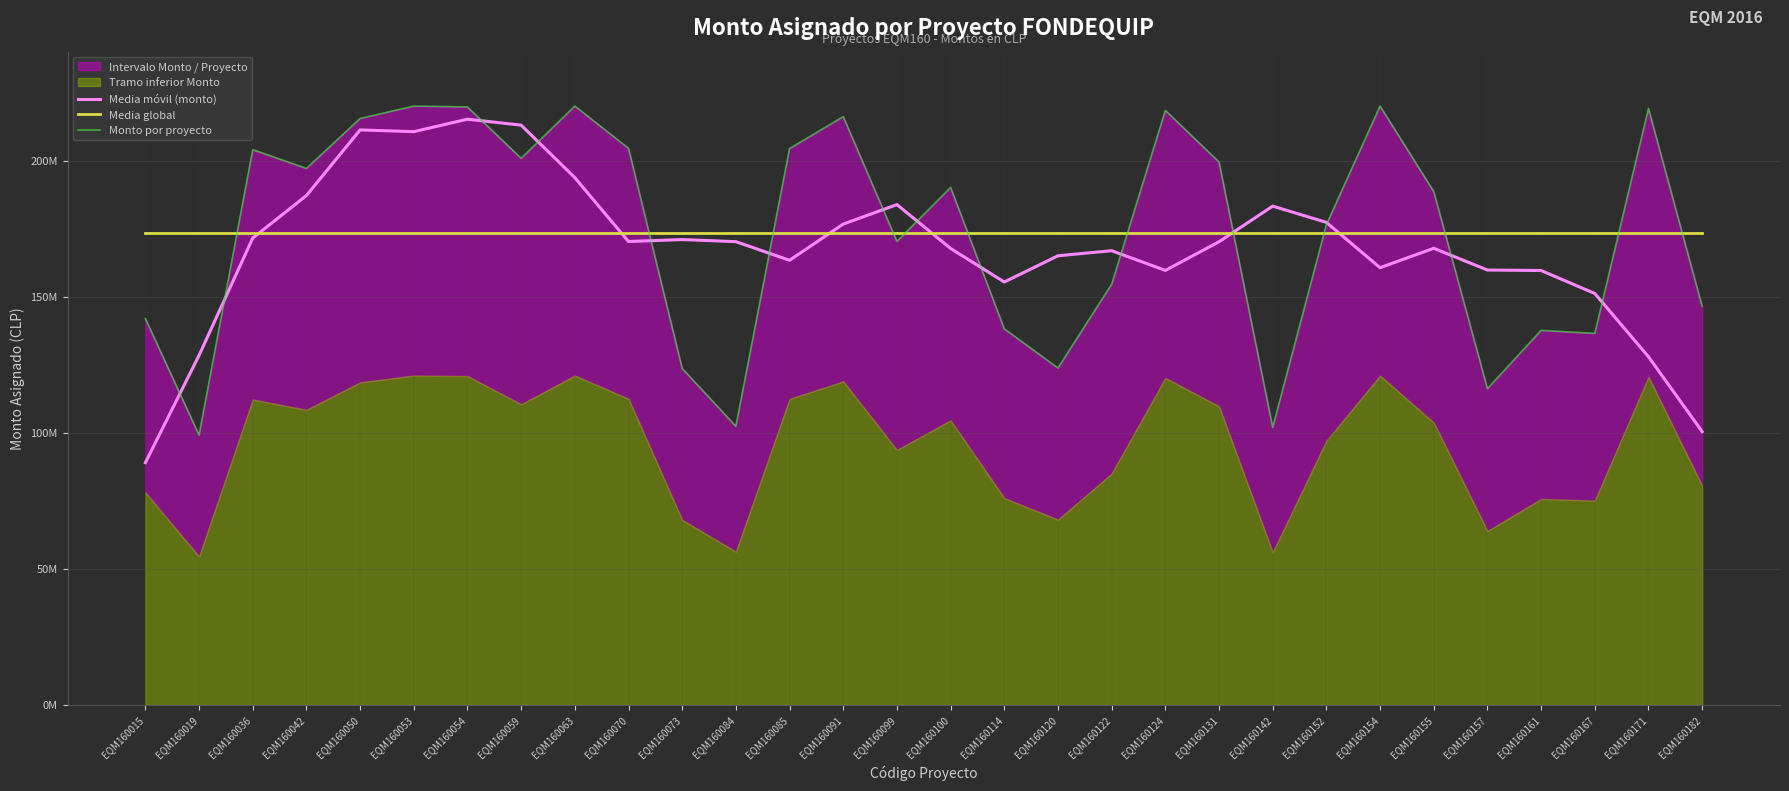

How many intersections are there between Monto por proyecto and Media móvil (monto)?

14